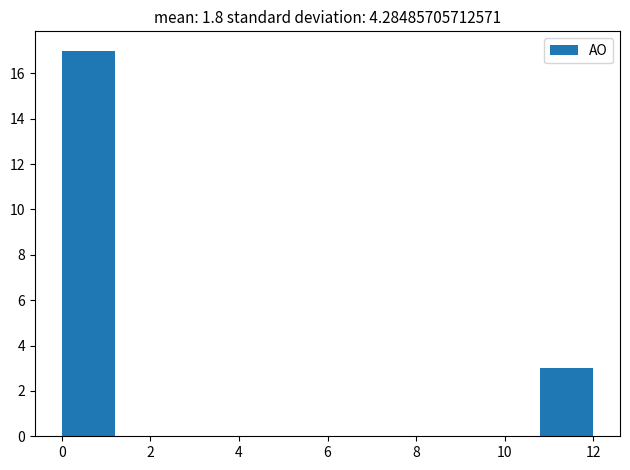

How tall is the bar that spans 0.0 to 1.2 on the x-axis? The values are not printed on the chart, so give them approximately, as read against the axis.

17